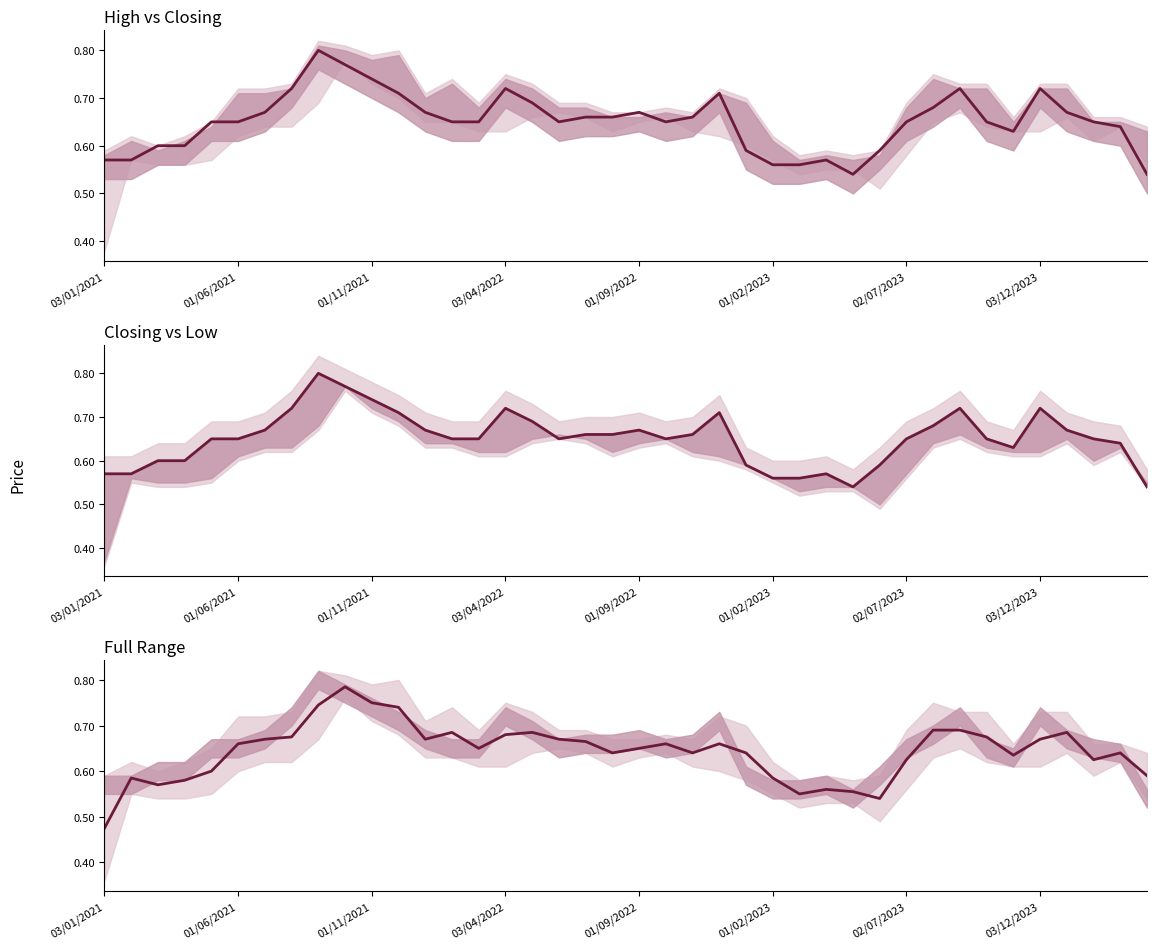

How many lines are shown in the chart?

1